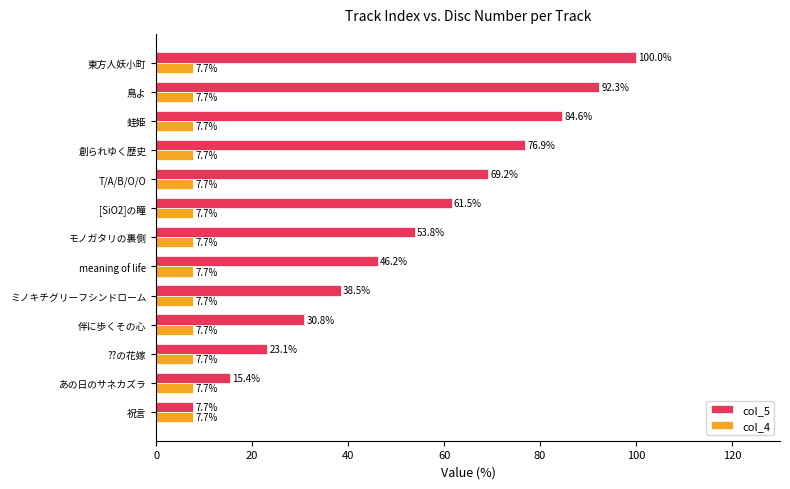

At which category is the sum across all series the highest?

東方人妖小町